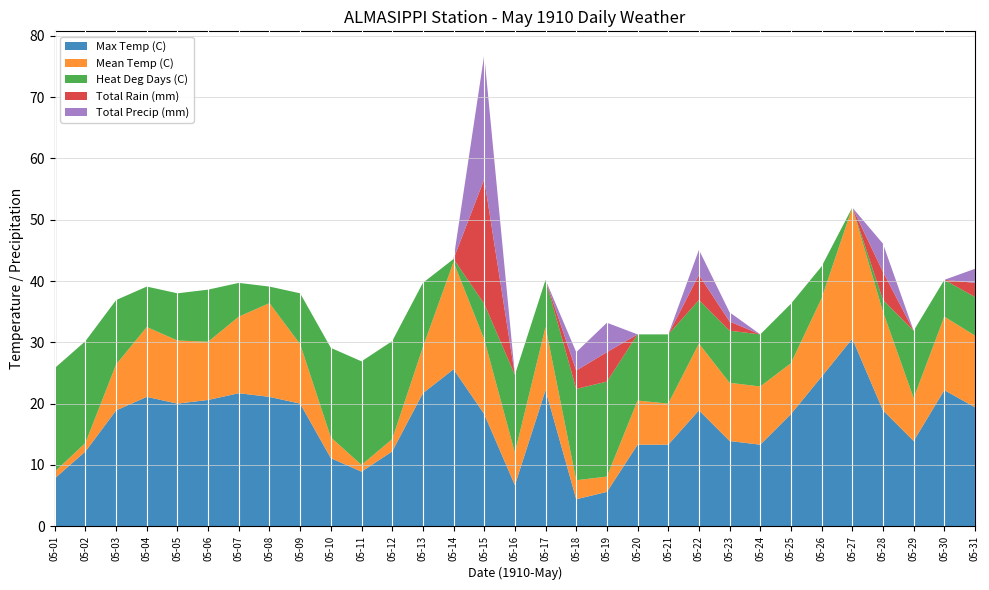

Reading right to left, transcribe all the data shown in this chart.

Max Temp (C): 05-31=19.4	05-30=22.2	05-29=13.9	05-28=18.9	05-27=30.6	05-26=24.4	05-25=18.3	05-24=13.3	05-23=13.9	05-22=18.9	05-21=13.3	05-20=13.3	05-19=5.6	05-18=4.4	05-17=22.2	05-16=6.7	05-15=18.3	05-14=25.6	05-13=21.7	05-12=12.2	05-11=8.9	05-10=11.1	05-09=20.0	05-08=21.1	05-07=21.7	05-06=20.6	05-05=20.0	05-04=21.1	05-03=18.9	05-02=12.2	05-01=7.8
Mean Temp (C): 05-31=11.7	05-30=12.0	05-29=7.0	05-28=16.1	05-27=21.4	05-26=12.8	05-25=8.3	05-24=9.5	05-23=9.5	05-22=10.9	05-21=6.7	05-20=7.2	05-19=2.5	05-18=3.1	05-17=10.3	05-16=5.3	05-15=12.2	05-14=17.5	05-13=7.5	05-12=2.0	05-11=1.1	05-10=3.4	05-09=9.7	05-08=15.3	05-07=12.5	05-06=9.5	05-05=10.3	05-04=11.4	05-03=7.5	05-02=1.4	05-01=1.1
Heat Deg Days (C): 05-31=6.3	05-30=6.0	05-29=11.0	05-28=1.9	05-27=0.0	05-26=5.2	05-25=9.7	05-24=8.5	05-23=8.5	05-22=7.1	05-21=11.3	05-20=10.8	05-19=15.5	05-18=14.9	05-17=7.7	05-16=12.7	05-15=5.8	05-14=0.5	05-13=10.5	05-12=16.0	05-11=16.9	05-10=14.6	05-09=8.3	05-08=2.7	05-07=5.5	05-06=8.5	05-05=7.7	05-04=6.6	05-03=10.5	05-02=16.6	05-01=16.9
Total Rain (mm): 05-31=2.3	05-30=0.0	05-29=0.0	05-28=4.6	05-27=0.0	05-26=0.0	05-25=0.0	05-24=0.0	05-23=1.5	05-22=4.1	05-21=0.0	05-20=0.0	05-19=4.8	05-18=3.0	05-17=0.0	05-16=0.0	05-15=20.3	05-14=0.0	05-13=0.0	05-12=0.0	05-11=0.0	05-10=0.0	05-09=0.0	05-08=0.0	05-07=0.0	05-06=0.0	05-05=0.0	05-04=0.0	05-03=0.0	05-02=0.0	05-01=0.0
Total Precip (mm): 05-31=2.3	05-30=0.0	05-29=0.0	05-28=4.6	05-27=0.0	05-26=0.0	05-25=0.0	05-24=0.0	05-23=1.5	05-22=4.1	05-21=0.0	05-20=0.0	05-19=4.8	05-18=3.0	05-17=0.0	05-16=0.0	05-15=20.3	05-14=0.0	05-13=0.0	05-12=0.0	05-11=0.0	05-10=0.0	05-09=0.0	05-08=0.0	05-07=0.0	05-06=0.0	05-05=0.0	05-04=0.0	05-03=0.0	05-02=0.0	05-01=0.0